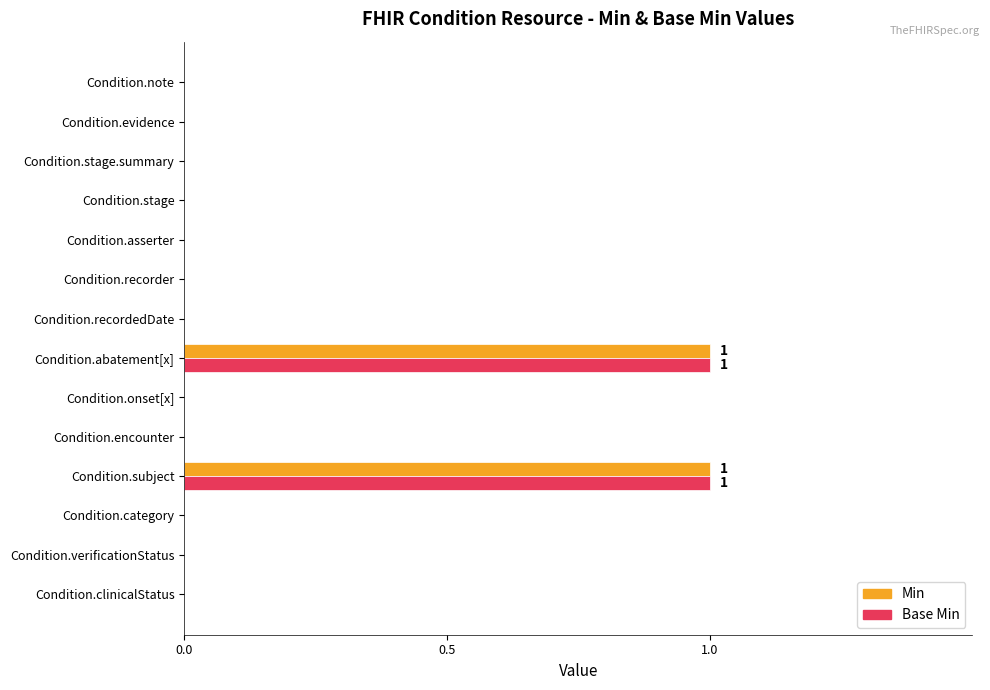

True or false: Base Min has a value of 2 at Condition.subject.

False